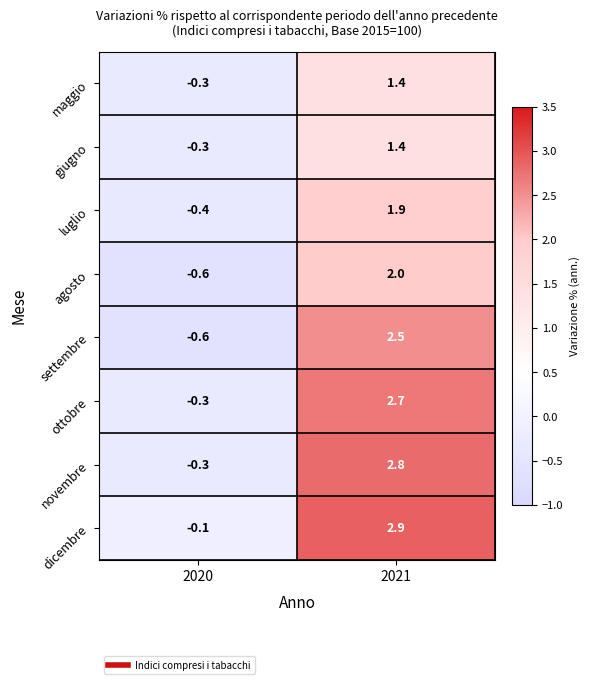

What is the minimum value shown in the chart?

-0.6